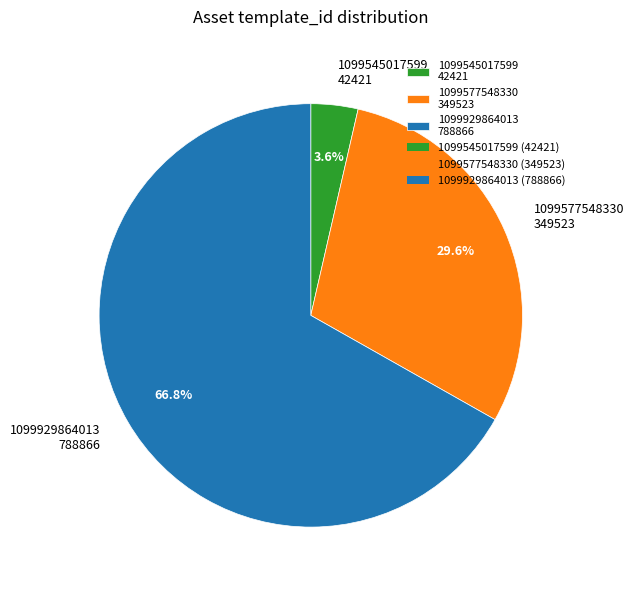

What is the ratio of the value at 1099545017599 to the value at 1099577548330?

0.1